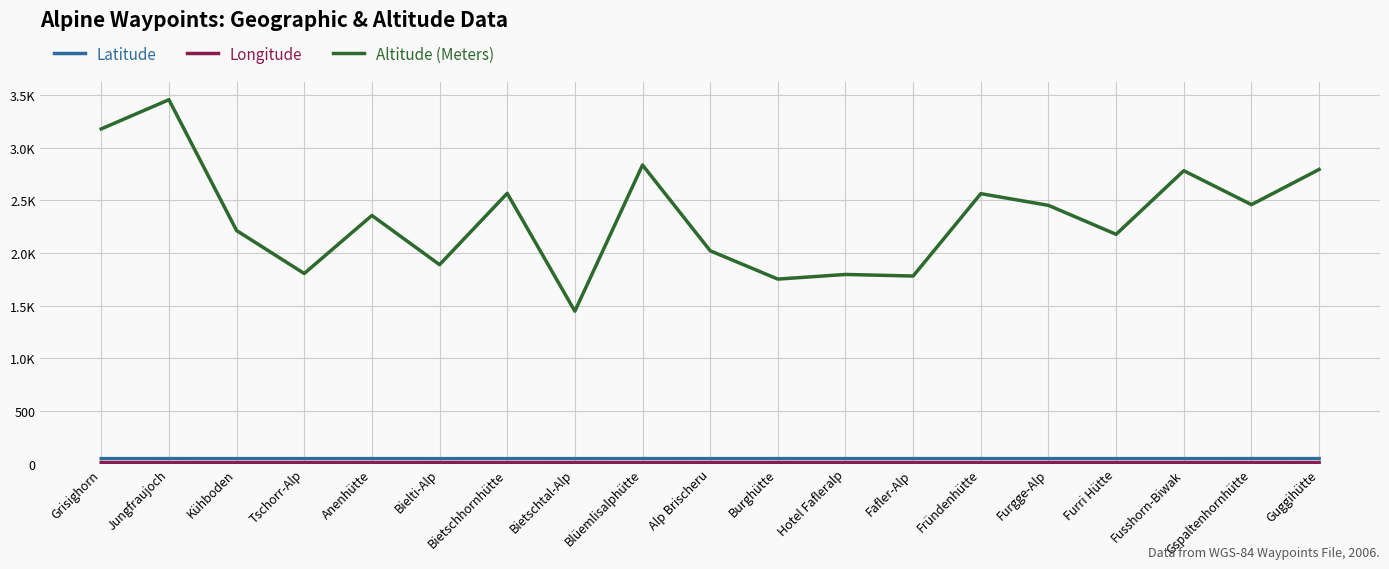

Is the value of Latitude at Burghütte greater than the value of Longitude at Fründenhütte?

Yes